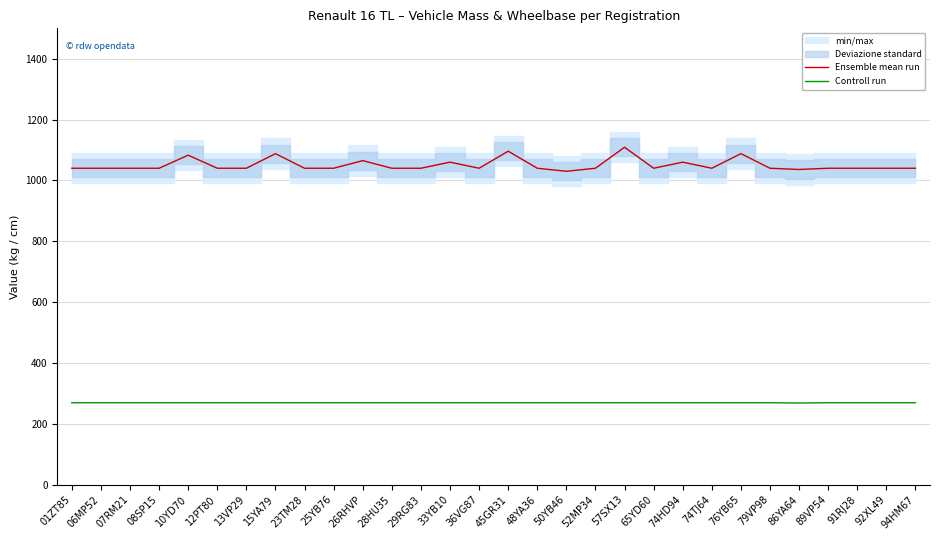

Which series has the largest range (max minus min)?

Ensemble mean run